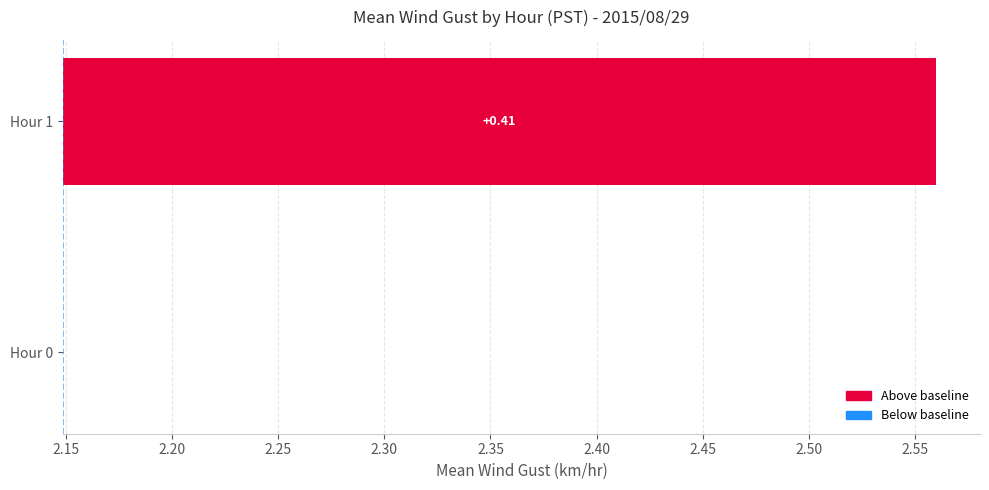

What is the value of the 2nd bar from the left?

0.4